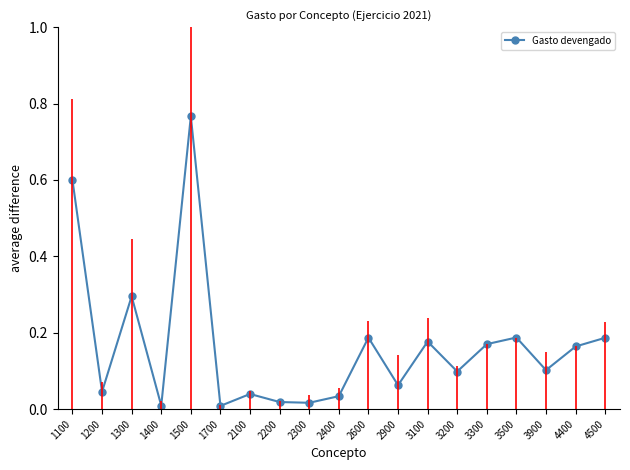

Is this an area chart (filled region under the line)?

No